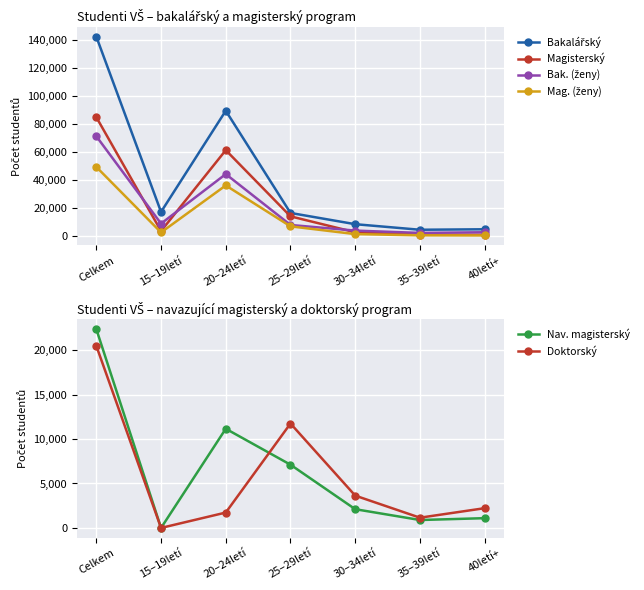

Which series has the largest total across all categories?

Bakalářský